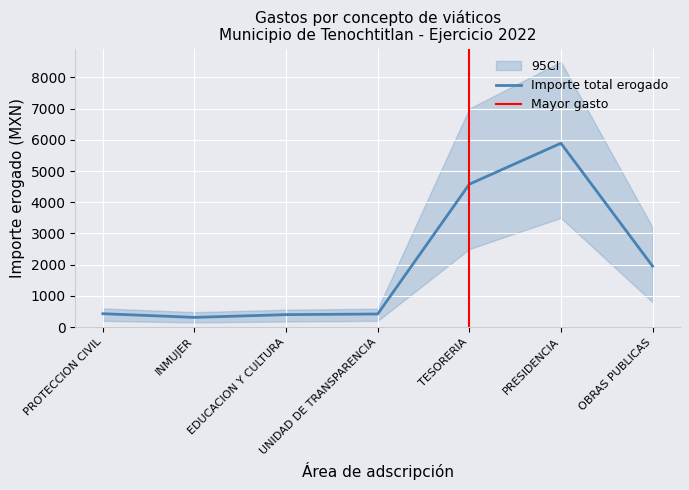

True or false: Importe total erogado has a value of 6904.8 at TESORERIA.

False